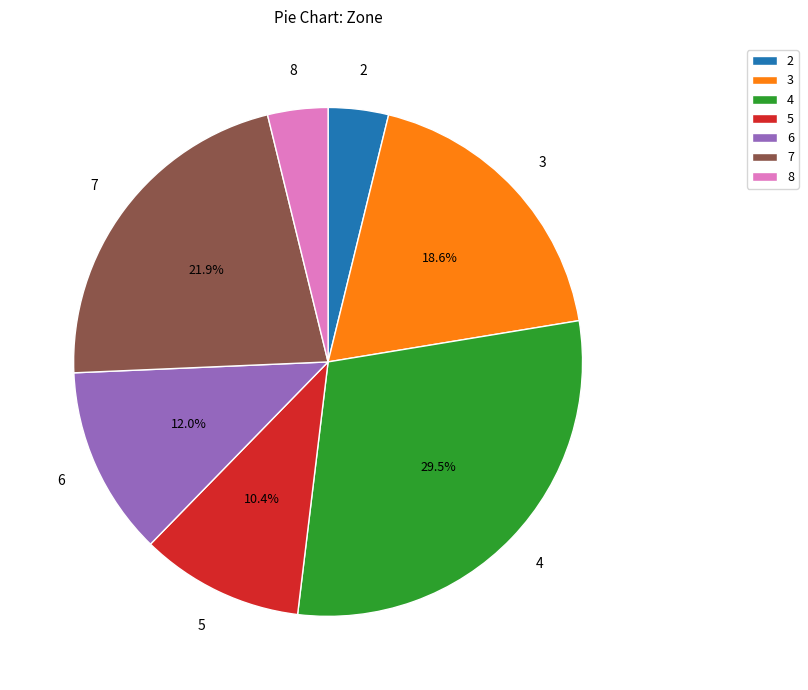

Count the number of slices in the pie.

7